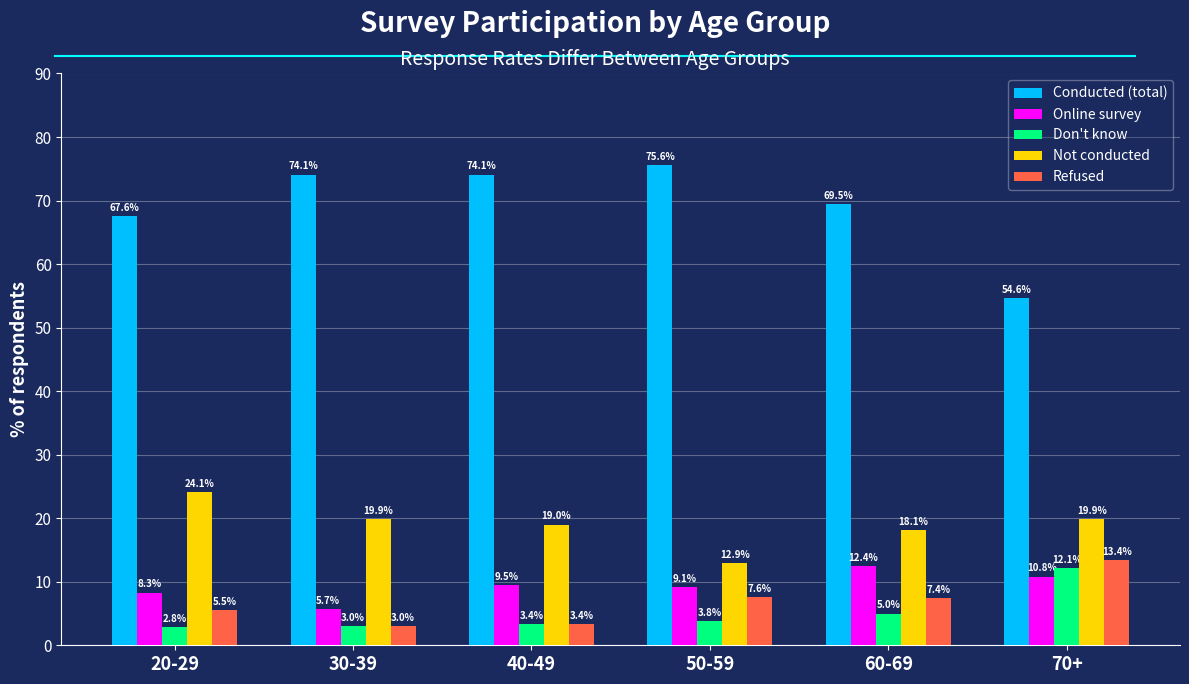

At which label does Online survey first exceed 9?

40-49